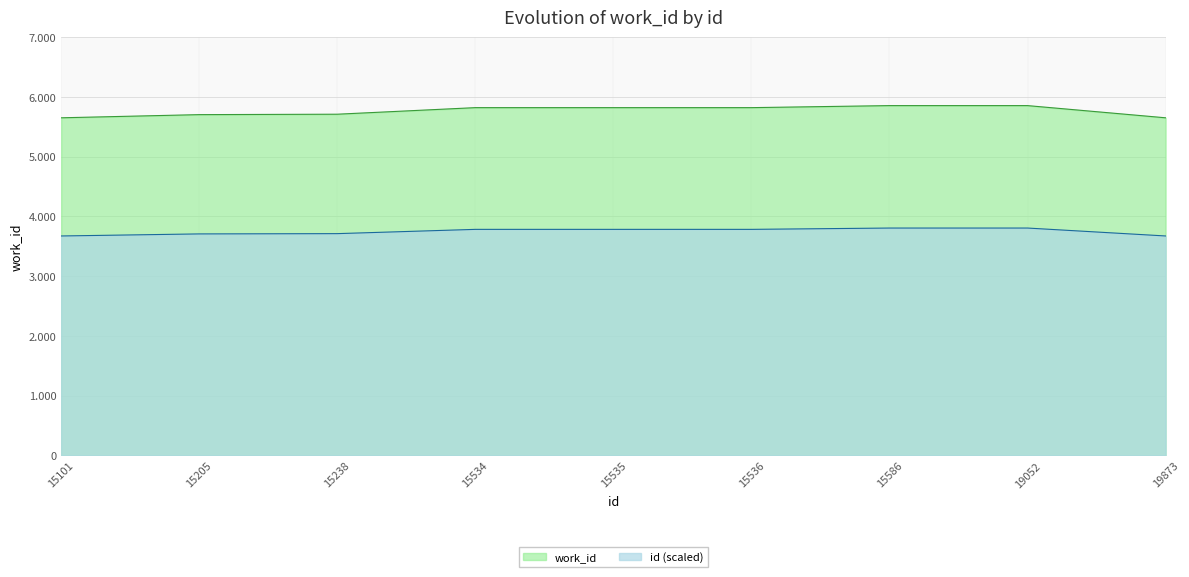

Approximately how many times larger is the value at 15534 compared to 15205?

1.0